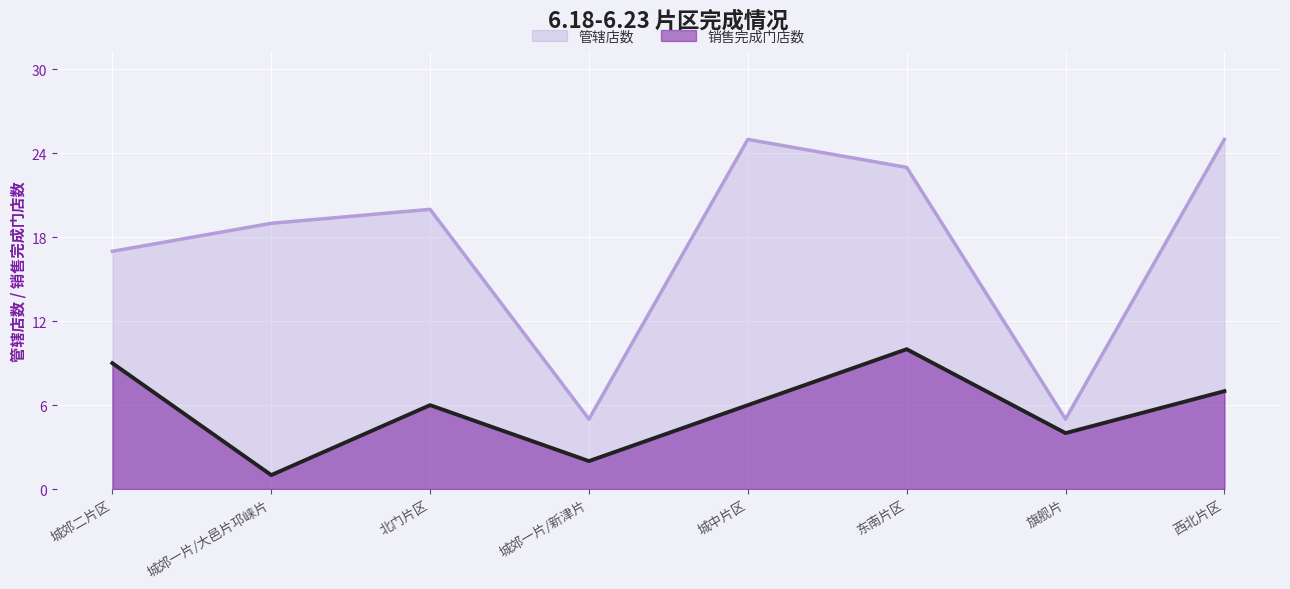

Rank the series by their average value, from lowest to highest.

销售完成门店数, 管辖店数